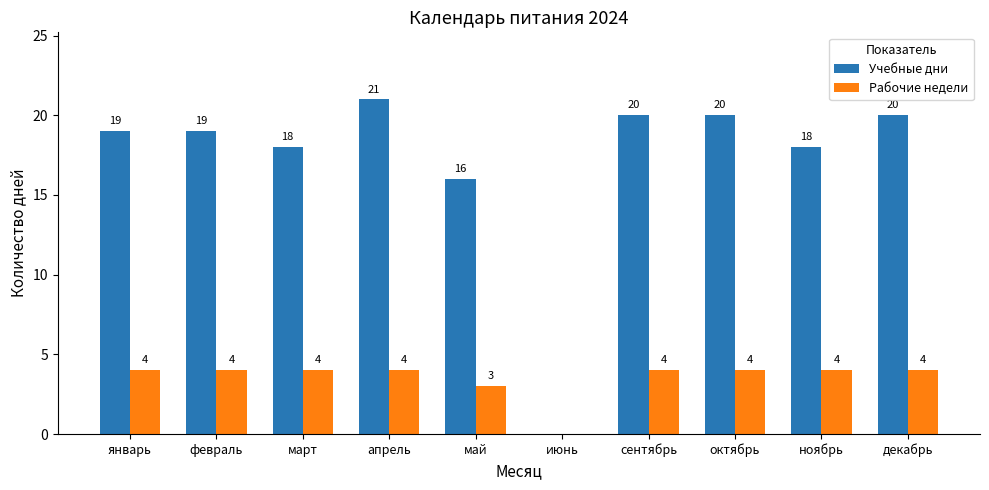

How many data points does each series have?

10